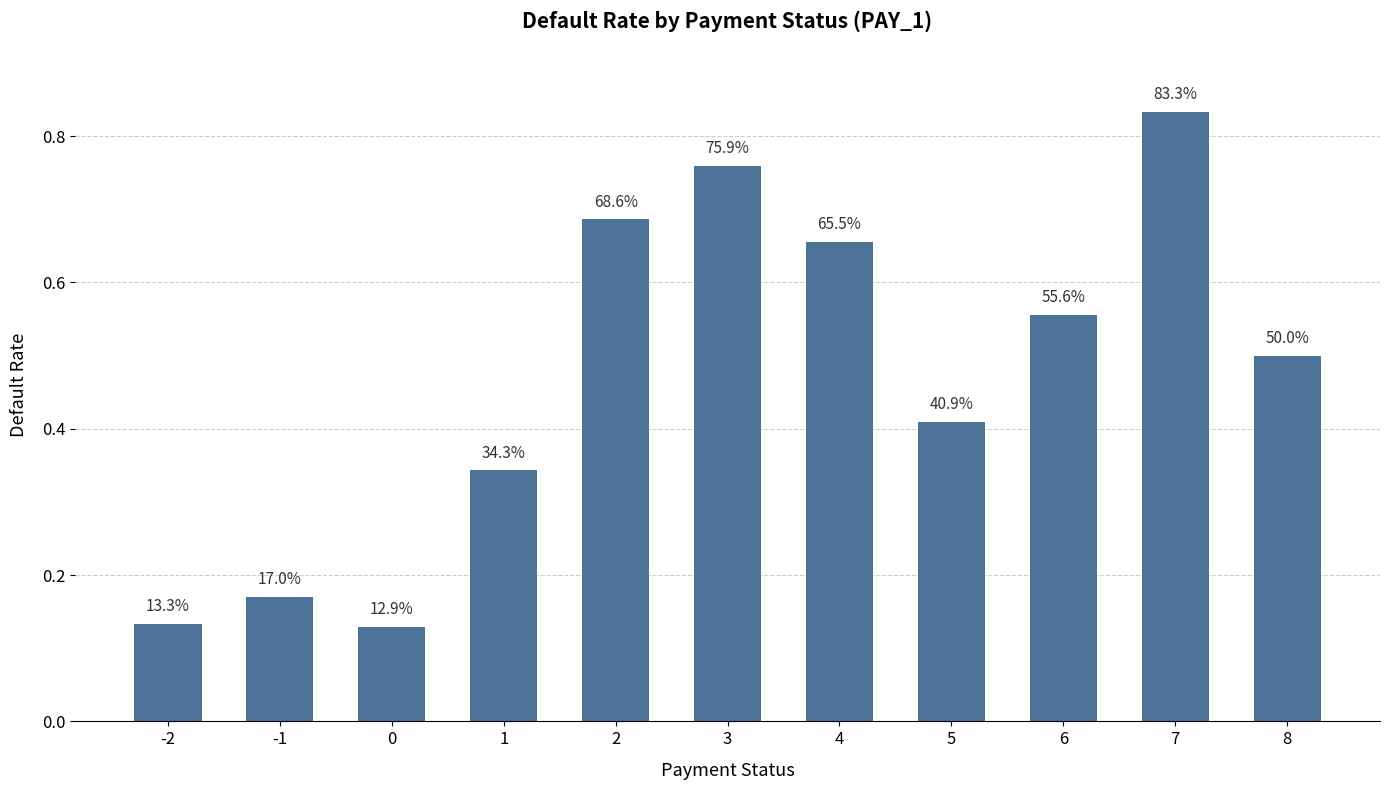

What is the average value?

0.5